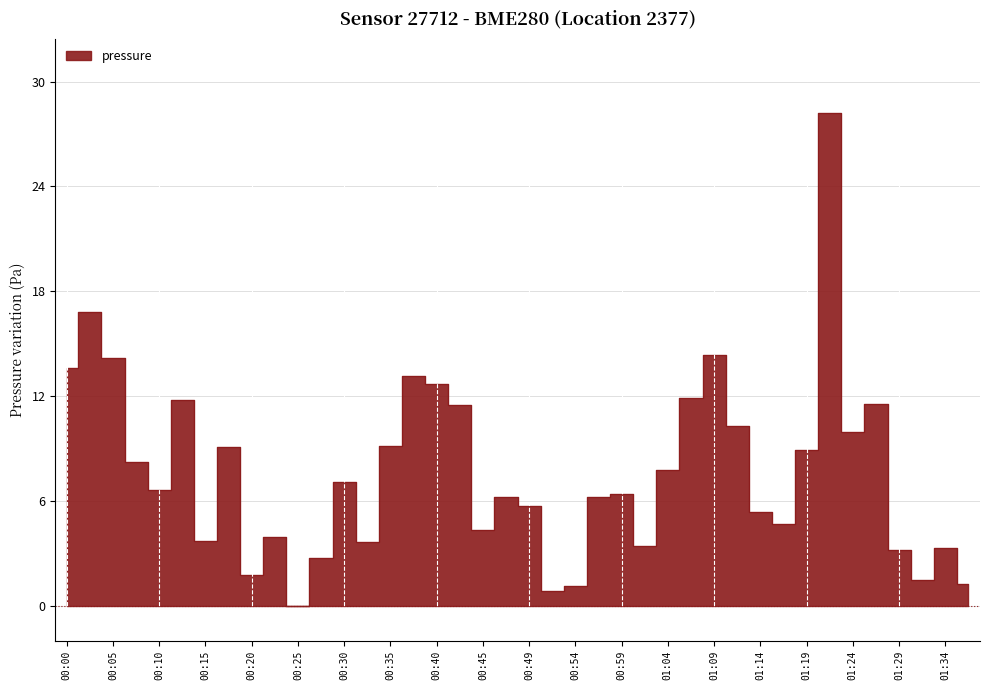

Approximately how many times larger is the value at 01:07 compared to 00:10?

1.8